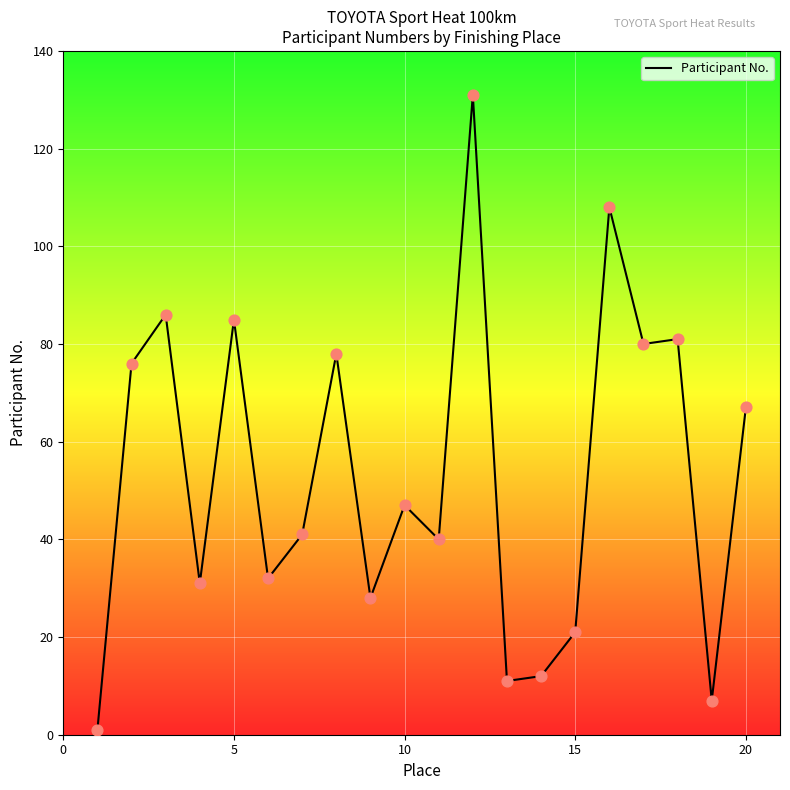

What is the difference between the maximum and minimum values?

130